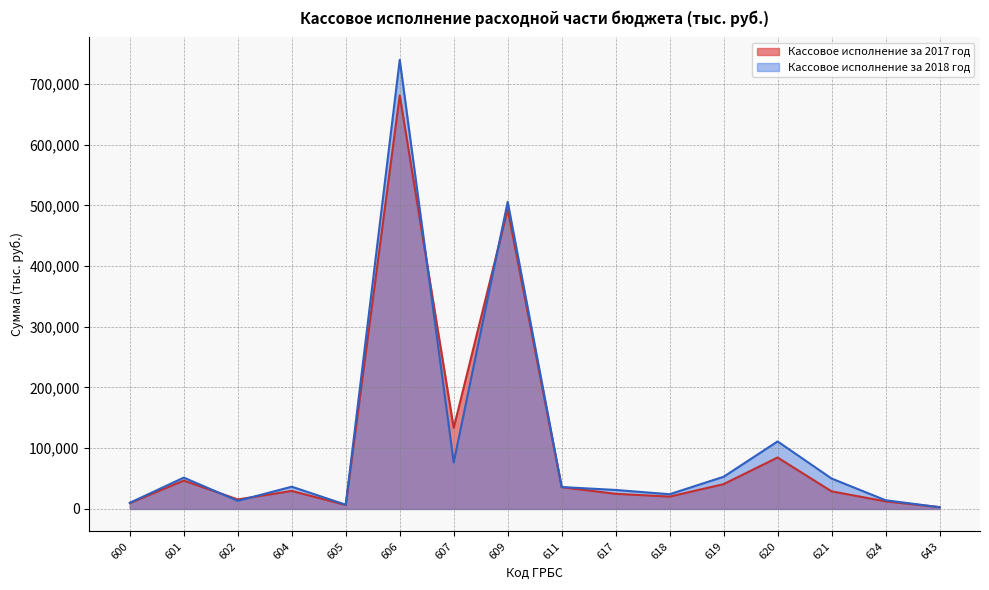

Between 607 and 624, which series saw the biggest shift?

Кассовое исполнение за 2017 год